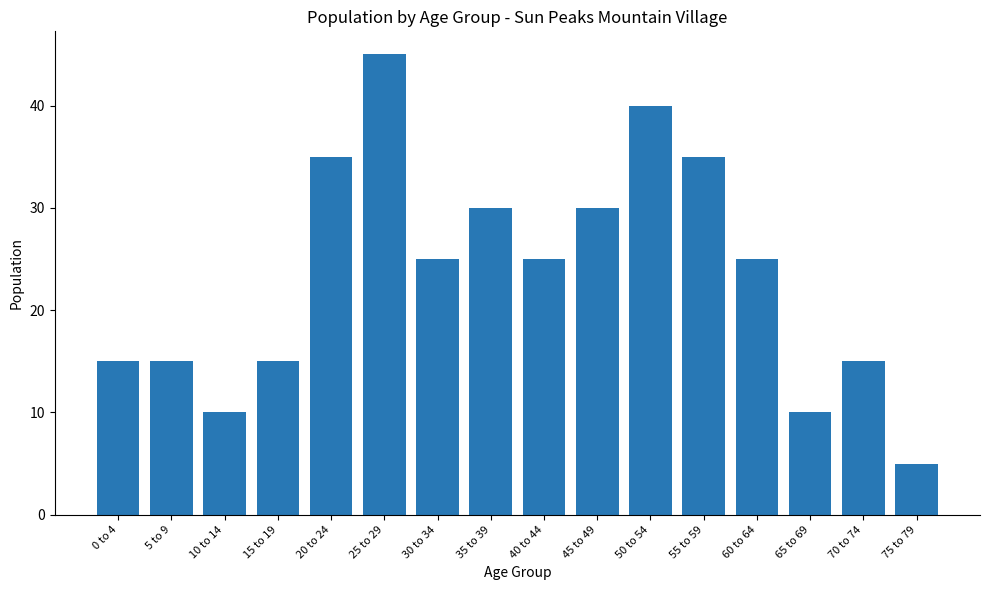

Which has a higher value, 50 to 54 or 55 to 59?

50 to 54